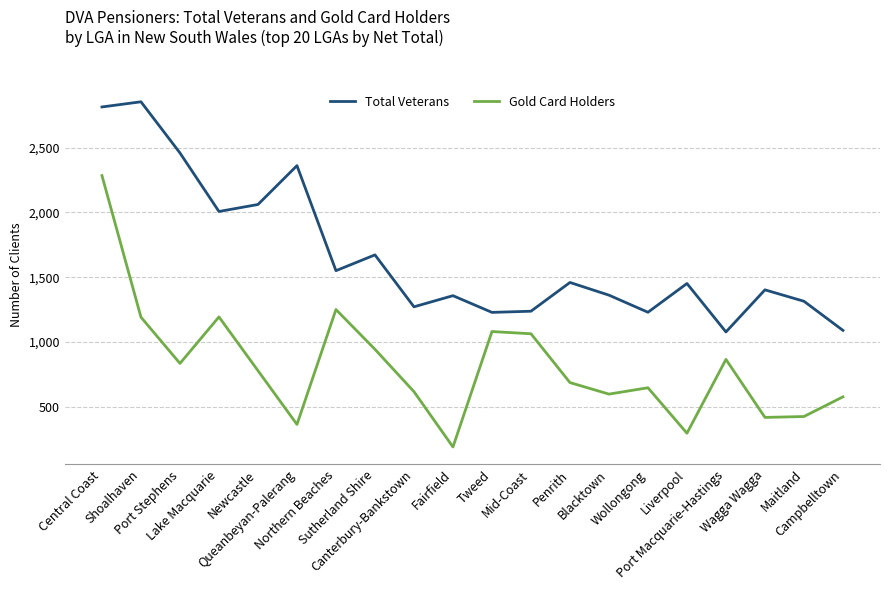

Rank the series by their average value, from highest to lowest.

Total Veterans, Gold Card Holders